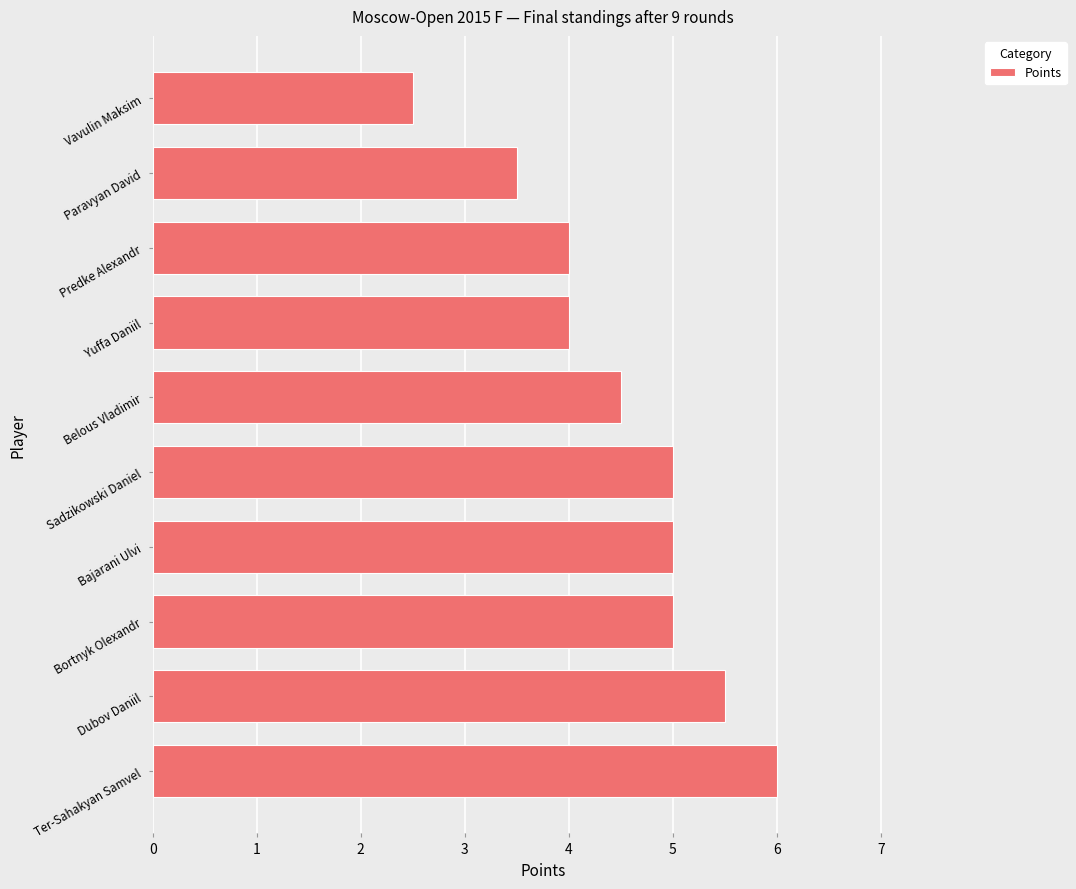

What is the sum of all values?

45.0